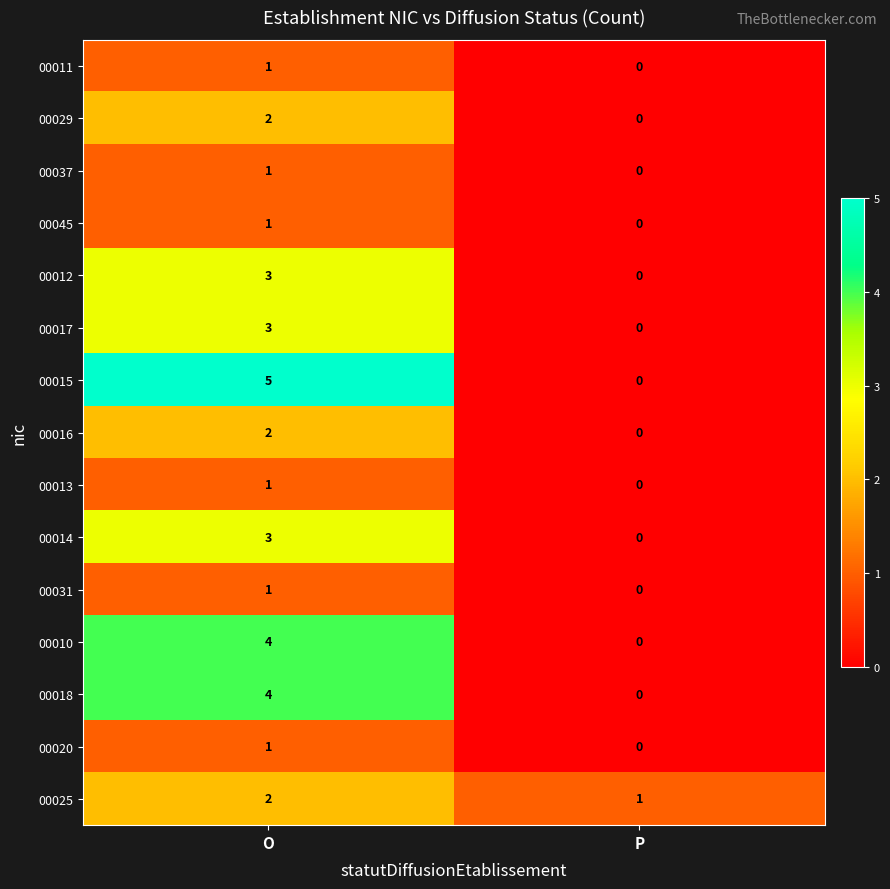

What is the difference between the 00010 values at P and O?

4